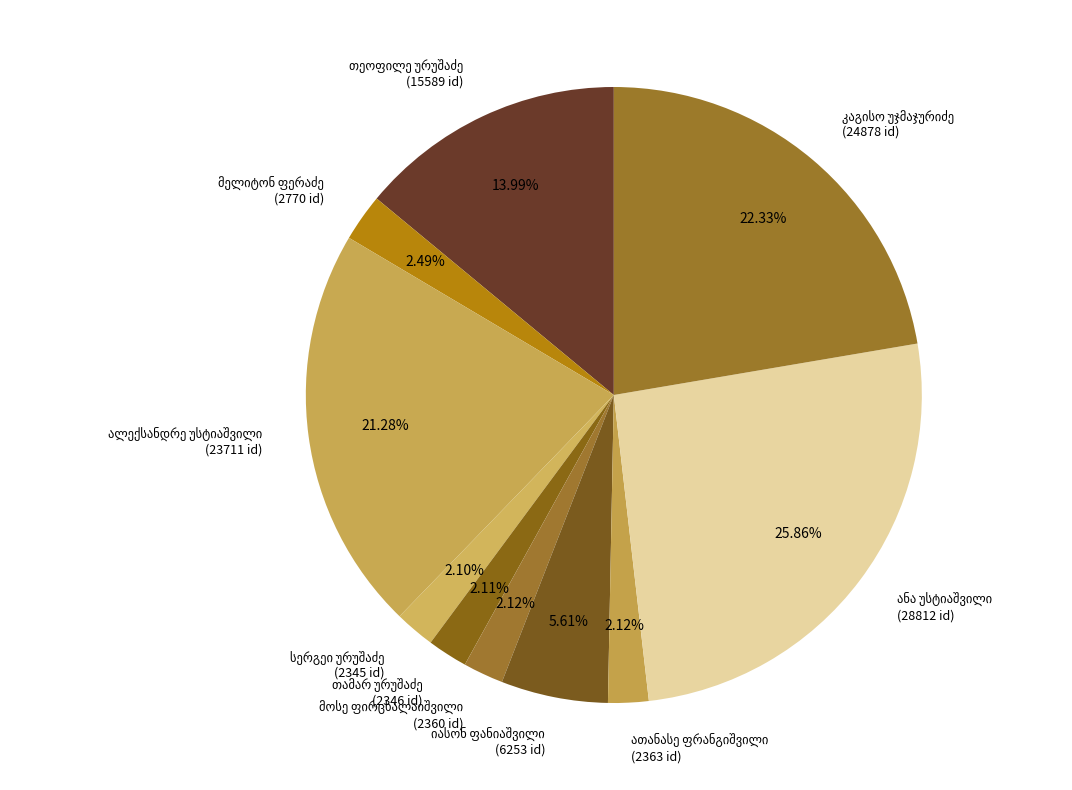

Is there a majority slice in this chart?

No